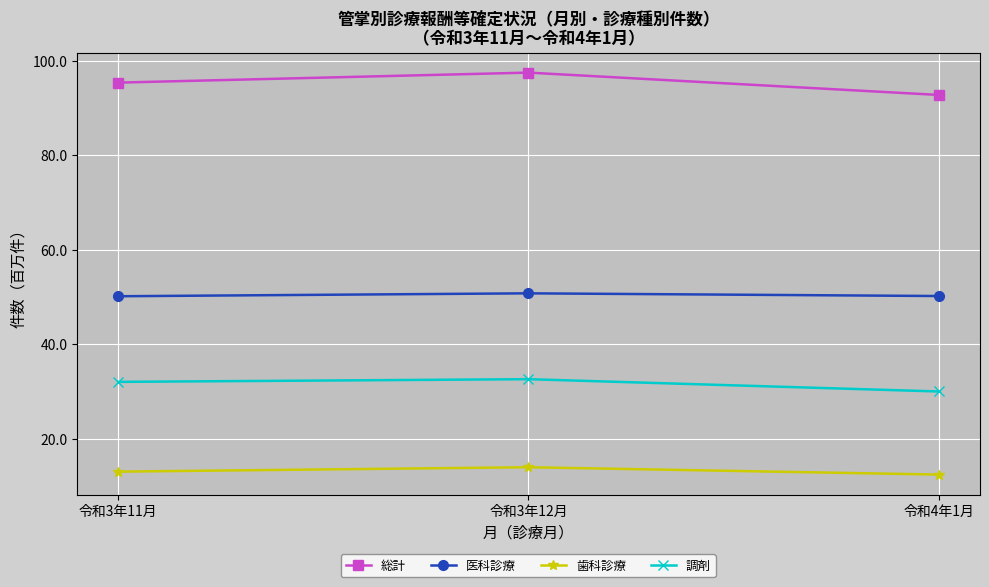

What is the value of the 総計 point at the 2nd from the left?

97.5